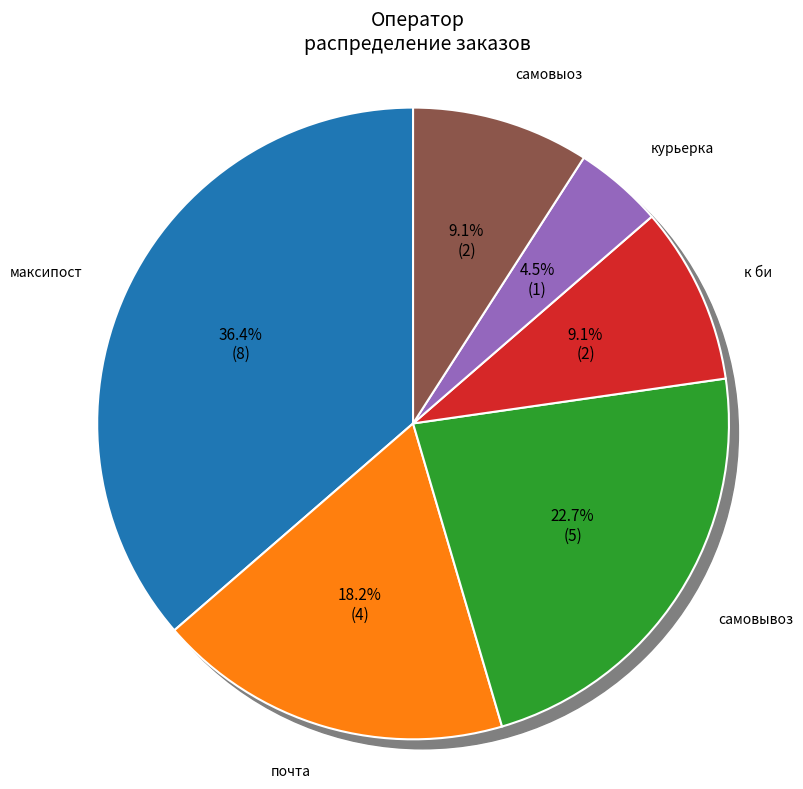

Rank the categories by value from highest to lowest.

максипост, самовывоз, почта, к би, самовыоз, курьерка